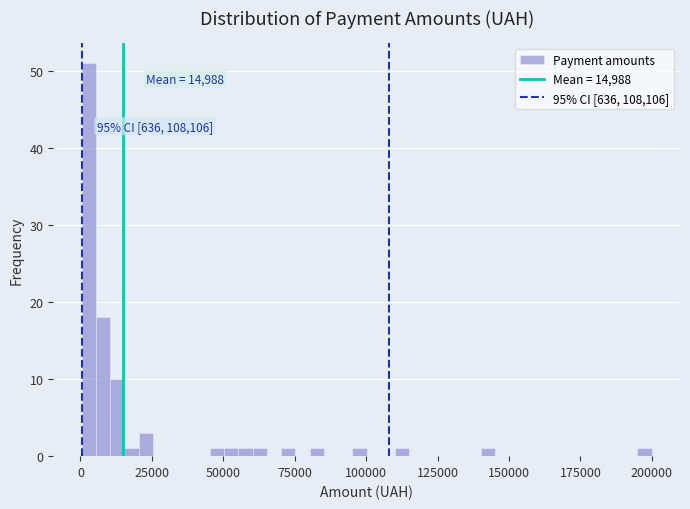

Around what value on the x-axis is the tallest bar? Give the approximate position of its centre, as read against the axis.

5000